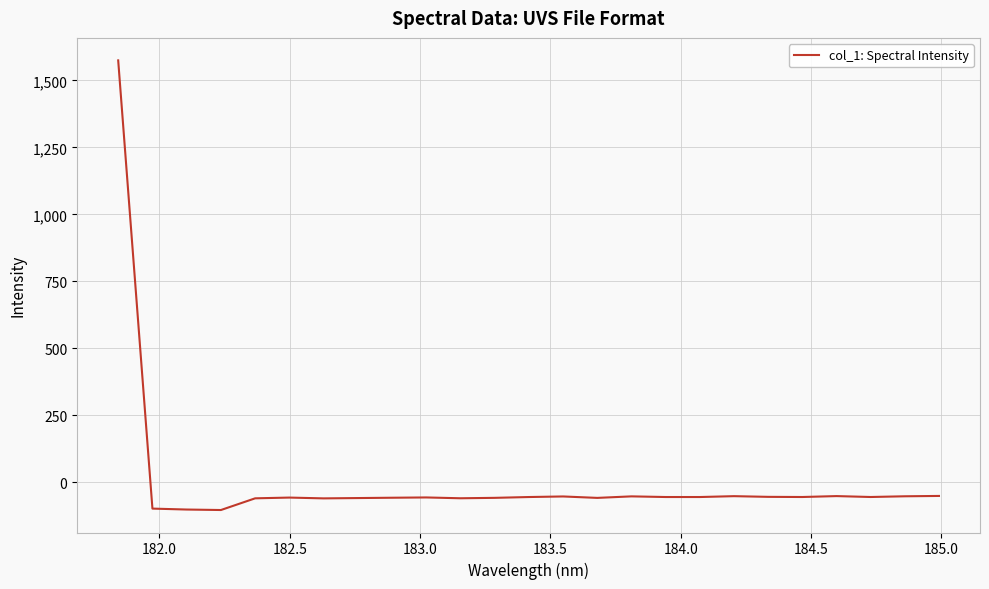

What is the minimum value shown in the chart?

-103.7